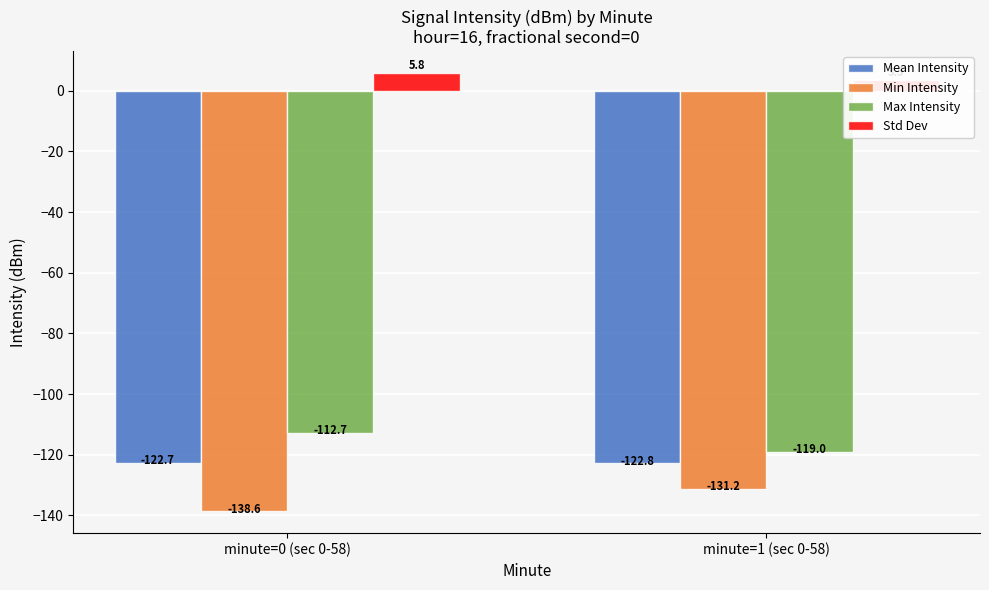

Rank the series by their maximum value, from highest to lowest.

Std Dev, Max Intensity, Mean Intensity, Min Intensity